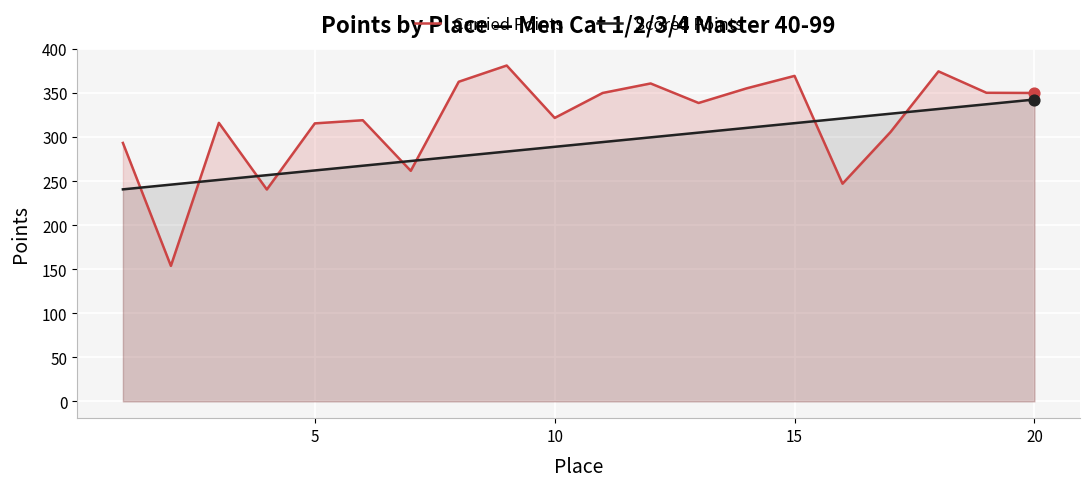

Which series reaches the minimum Y coordinate?

Carried Points